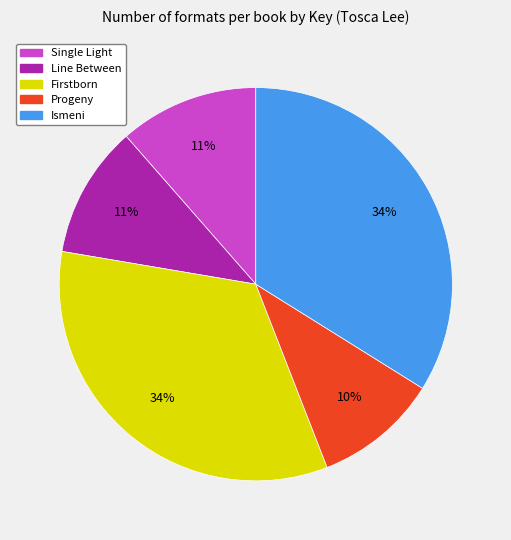

To the nearest percent, what is the difference between the Single Light and Progeny slice percentages?

1%